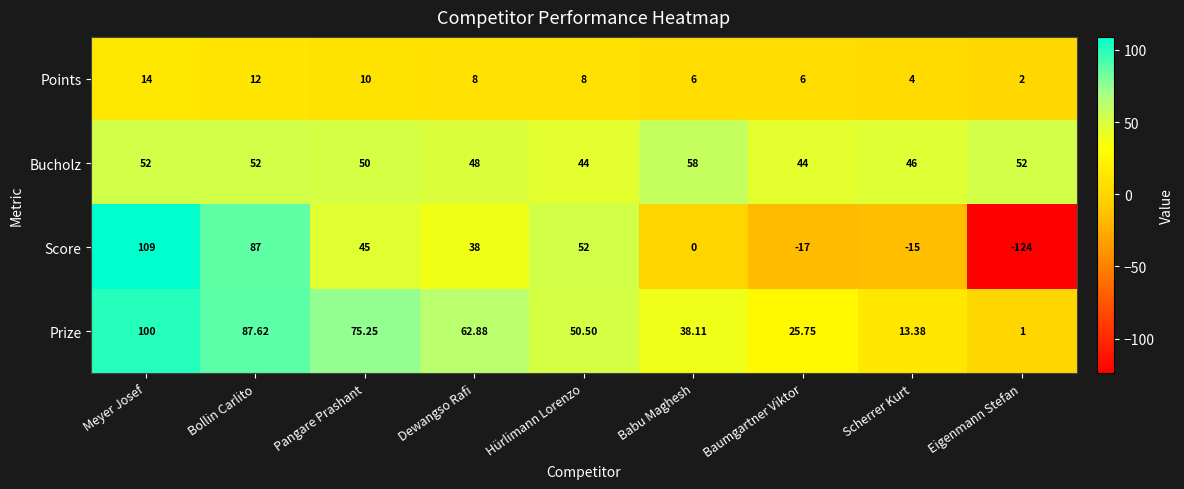

Which series has the largest total across all categories?

Prize